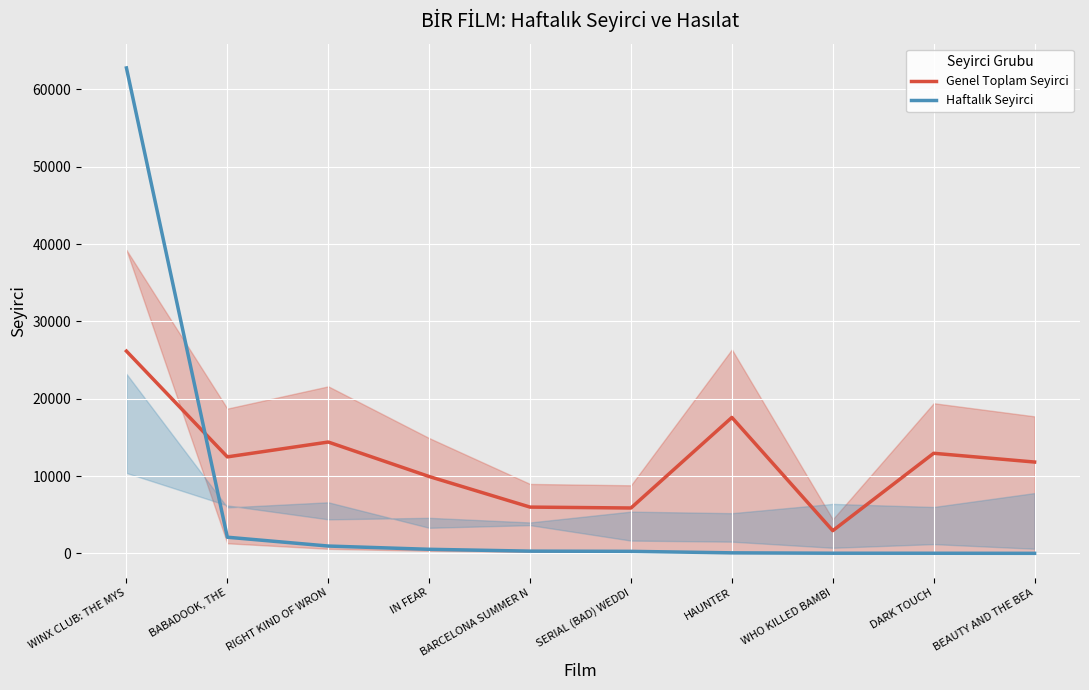

How many lines are shown in the chart?

2